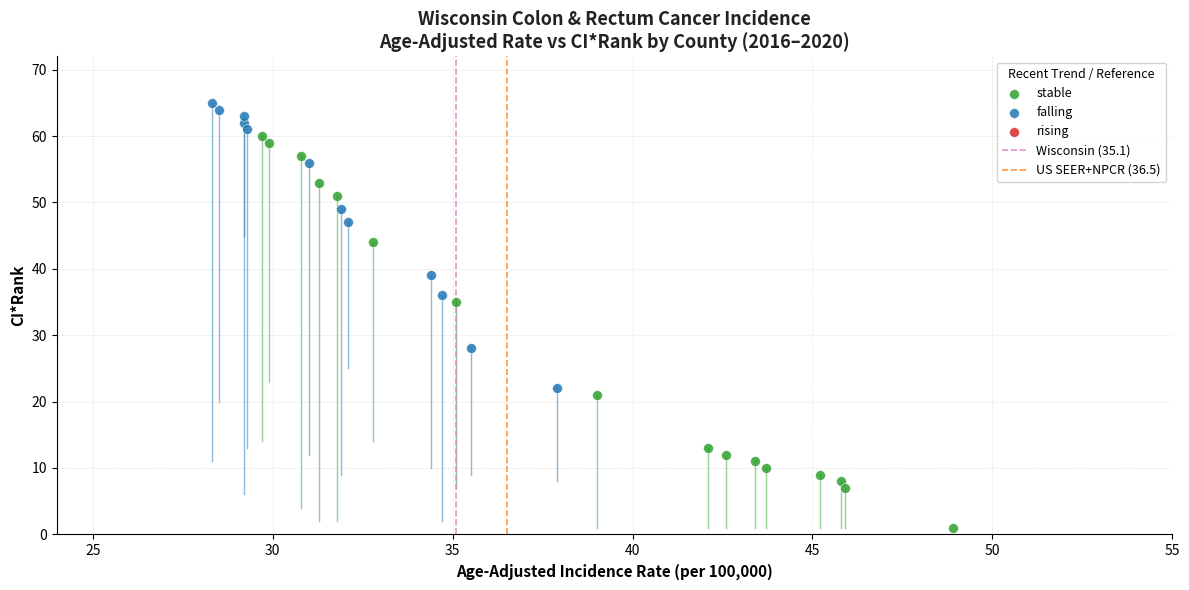

Which series contains the lowest Y value?

stable